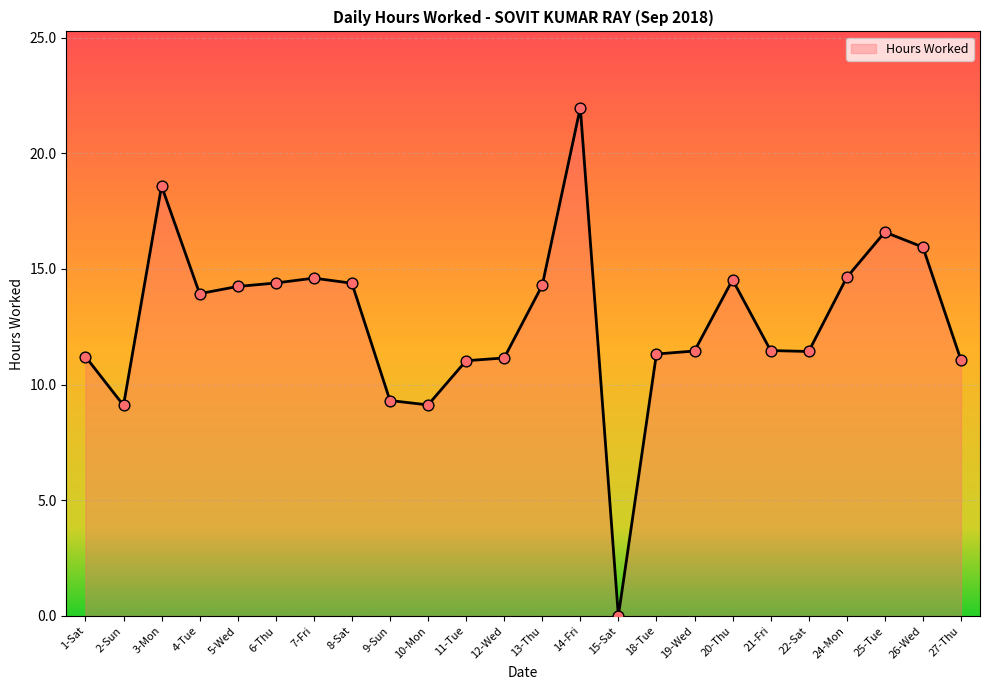

Approximately how many times larger is the value at 10-Mon compared to 27-Thu?

0.8